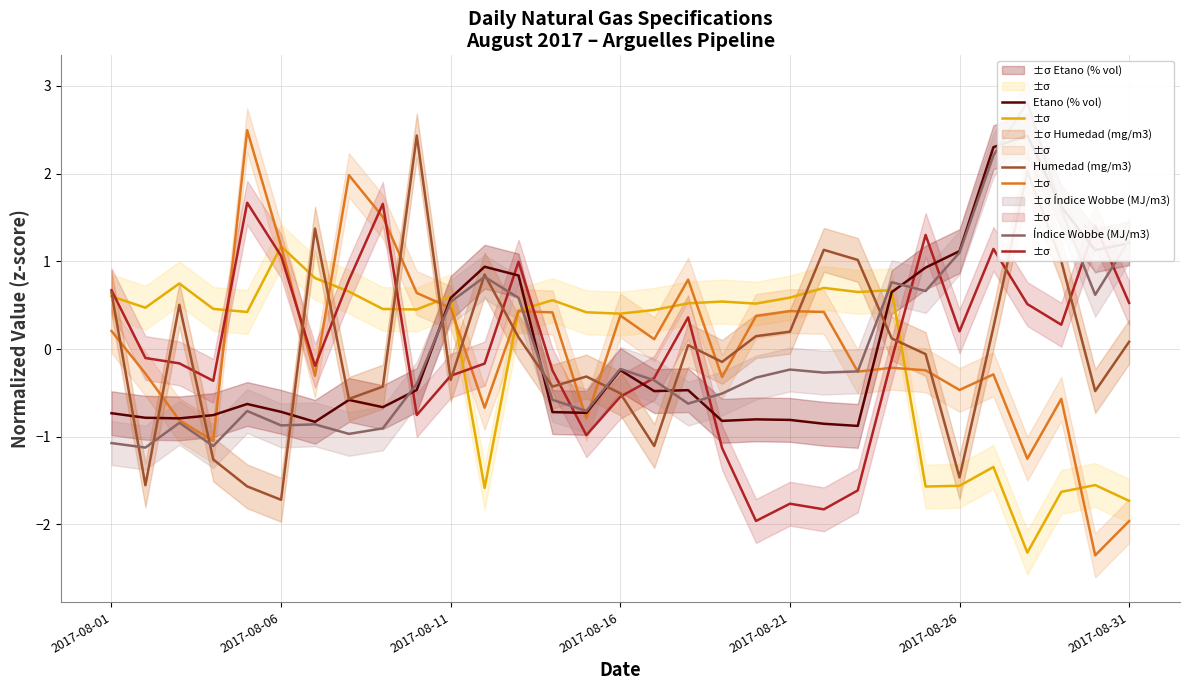

What position from the right is 17?

14